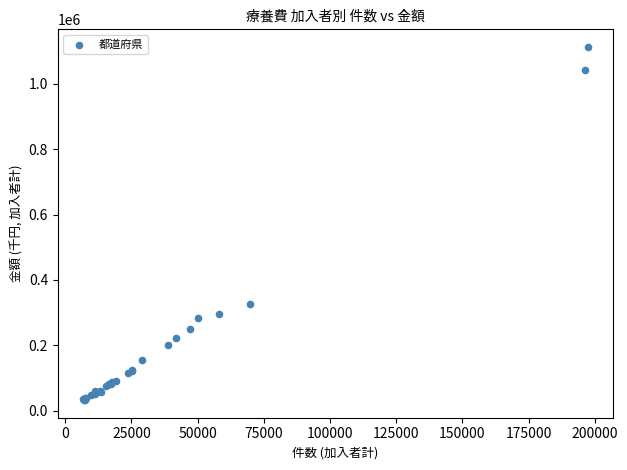

What Y value in the scatter plot is closest to 572698?

327116.6